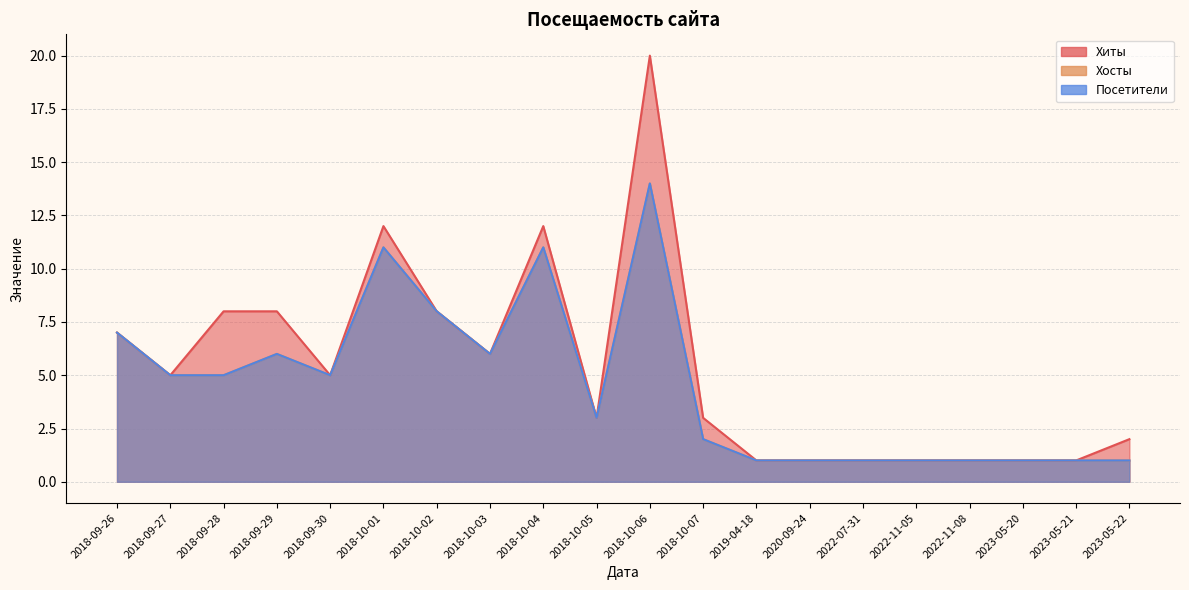

What is the sum of all Хиты values?

106